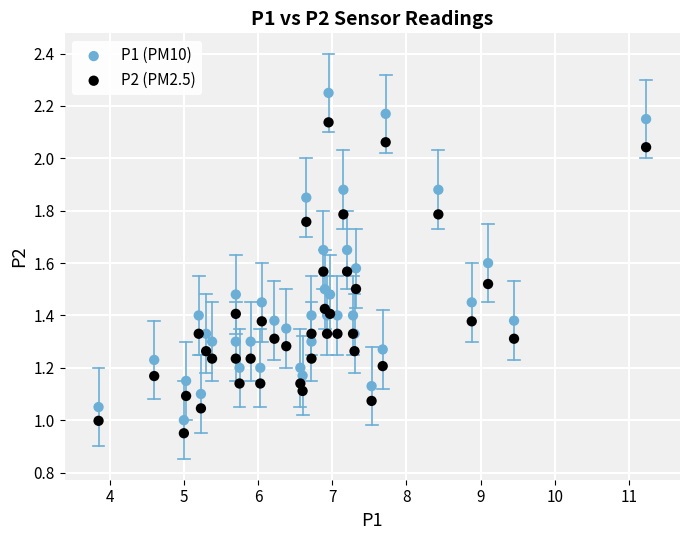

What are all the series names shown in the legend?

P1 (PM10), P2 (PM2.5)